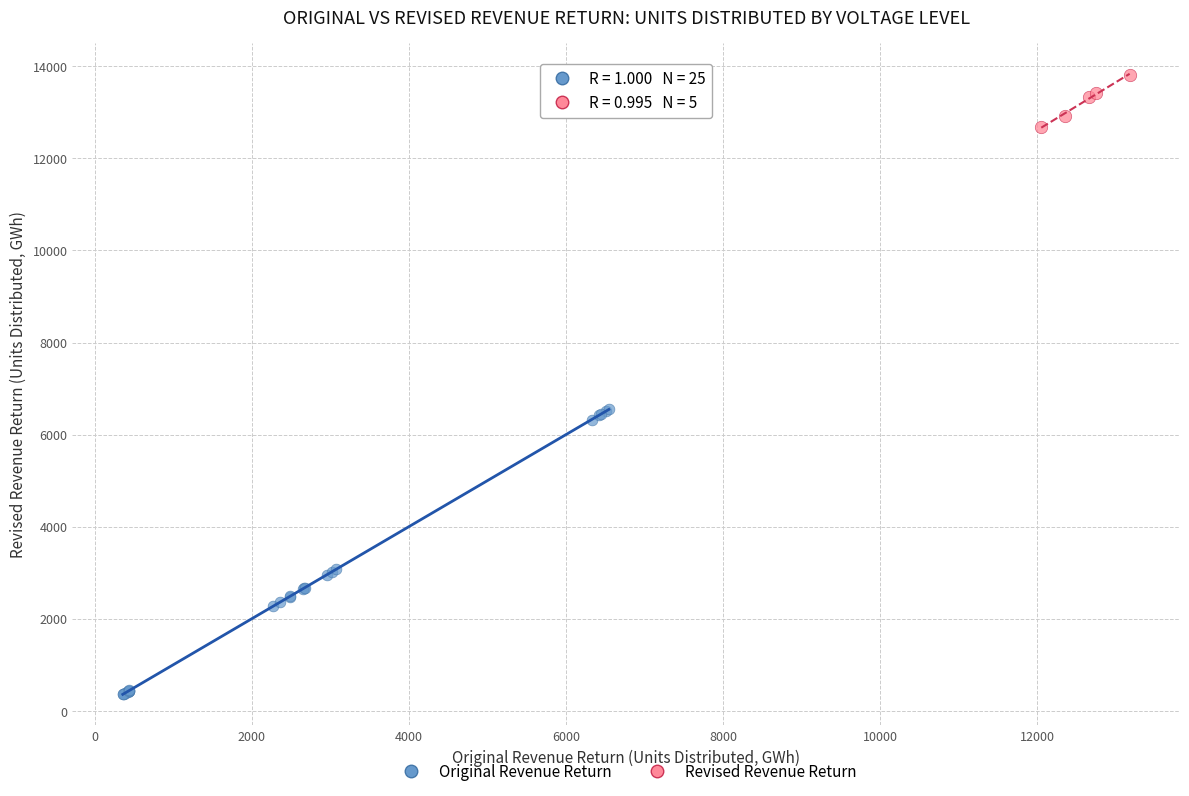

Which series reaches the maximum Y coordinate?

Revised Revenue Return